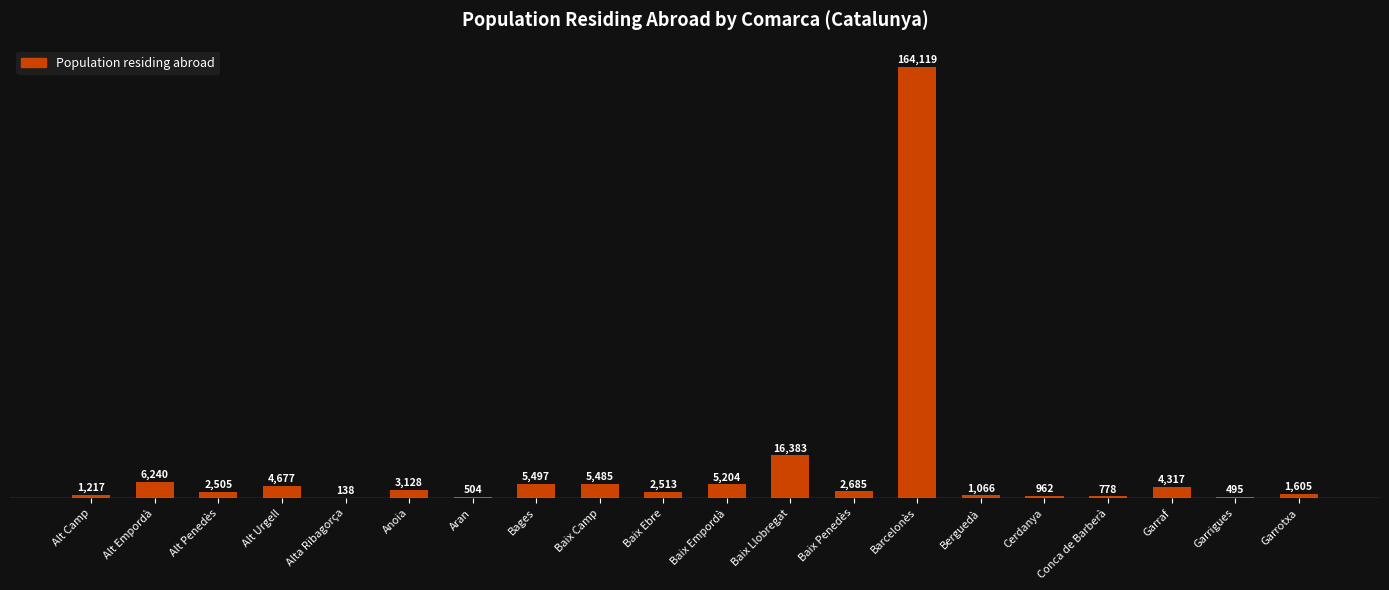

Are the bars horizontal?

No